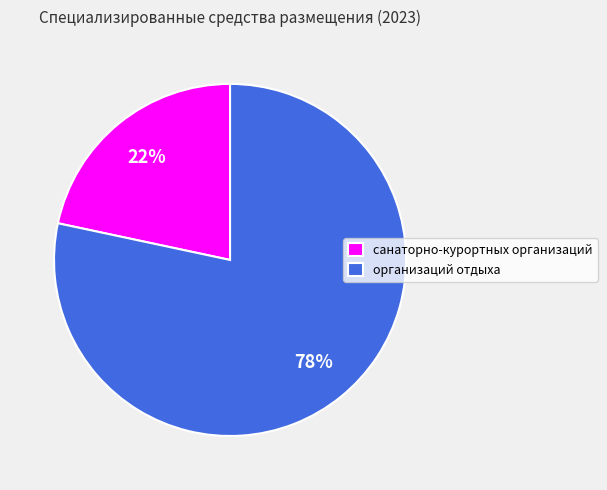

Between санаторно-курортных организаций and организаций отдыха, which is larger?

организаций отдыха